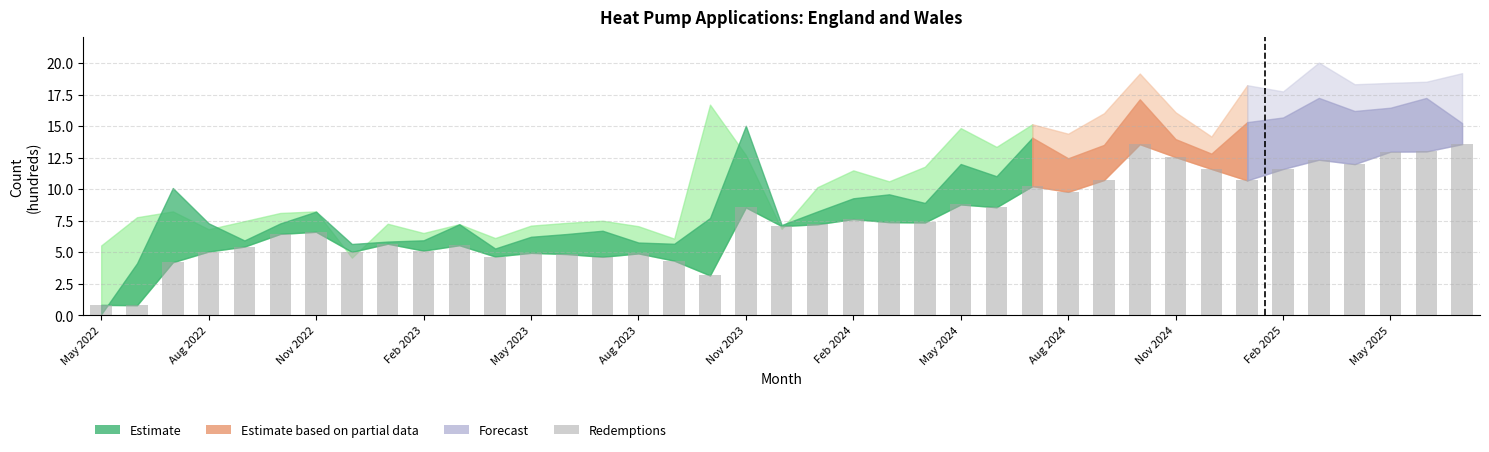

What is the sum of all values?

300.1